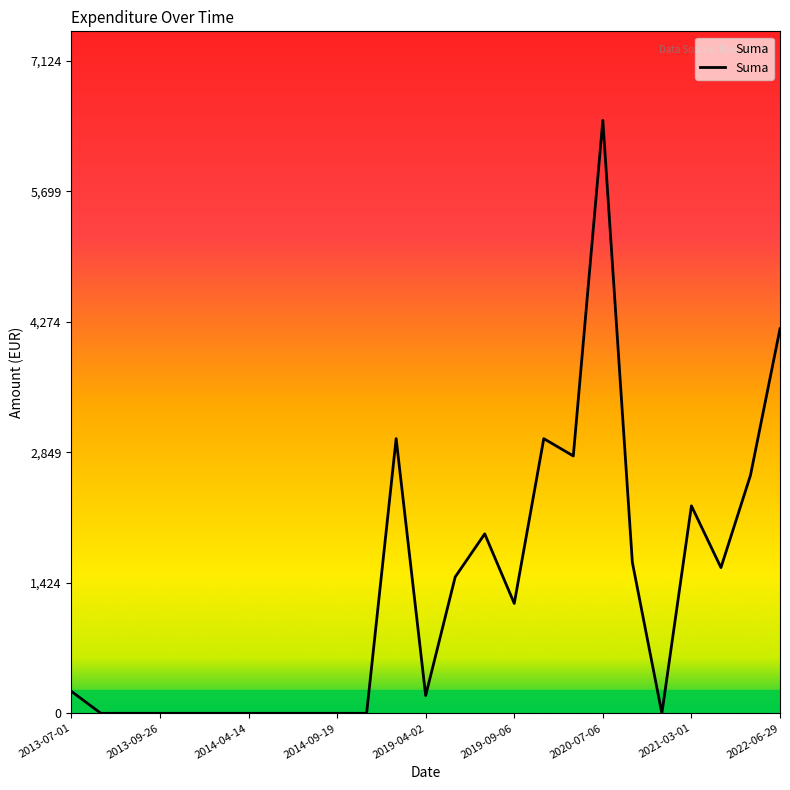

What is the average value?

1307.0